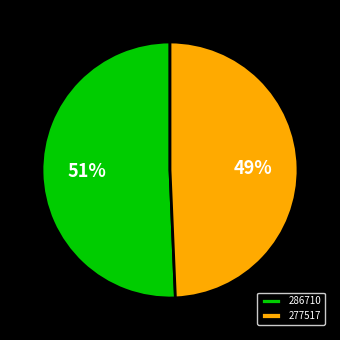

Which slice is the largest?

286710